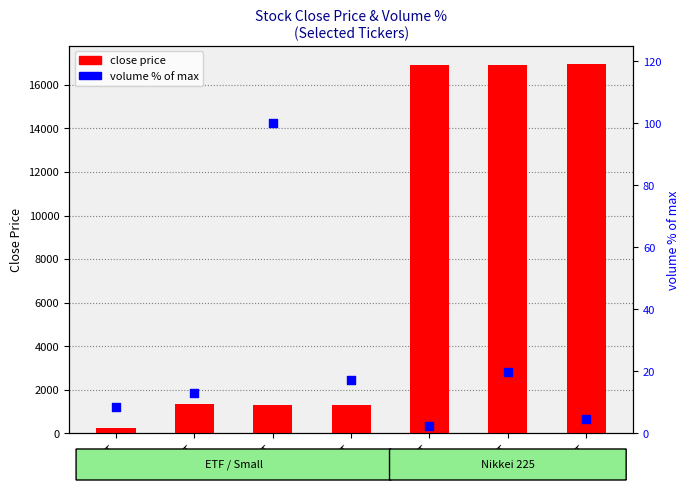

Which series contains the lowest Y value?

volume % of max